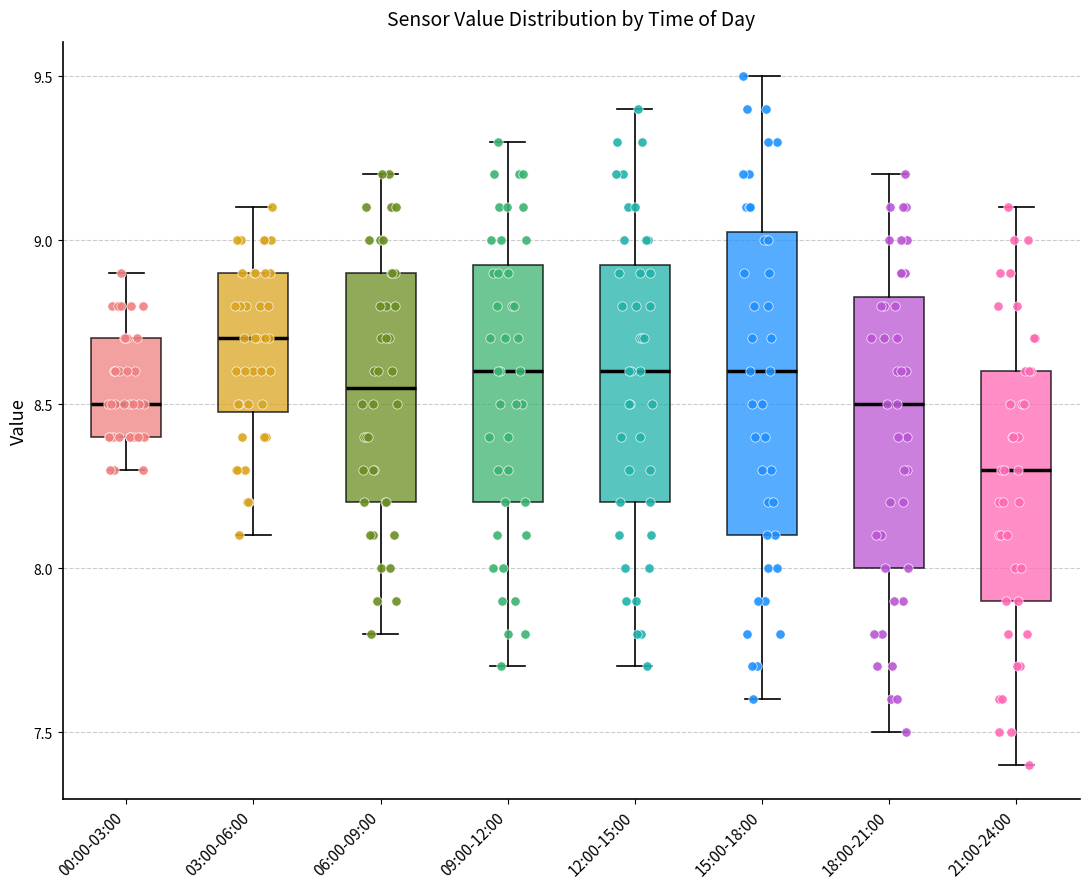

Reading left to right, transcribe this box plot: for each box, give where its median line is, the range the box spans, and where its two whiskers end, as read against the y-axis. The values are not printed on the chart, so give them approximately, as read against the axis.

00:00-03:00: median 8.50, box 8.40 to 8.70, whiskers 8.30 to 8.90
03:00-06:00: median 8.70, box 8.50 to 8.90, whiskers 8.10 to 9.10
06:00-09:00: median 8.55, box 8.20 to 8.90, whiskers 7.80 to 9.20
09:00-12:00: median 8.60, box 8.20 to 8.95, whiskers 7.70 to 9.30
12:00-15:00: median 8.60, box 8.20 to 8.95, whiskers 7.70 to 9.40
15:00-18:00: median 8.60, box 8.10 to 9.05, whiskers 7.60 to 9.50
18:00-21:00: median 8.50, box 8.00 to 8.85, whiskers 7.50 to 9.20
21:00-24:00: median 8.30, box 7.90 to 8.60, whiskers 7.40 to 9.10